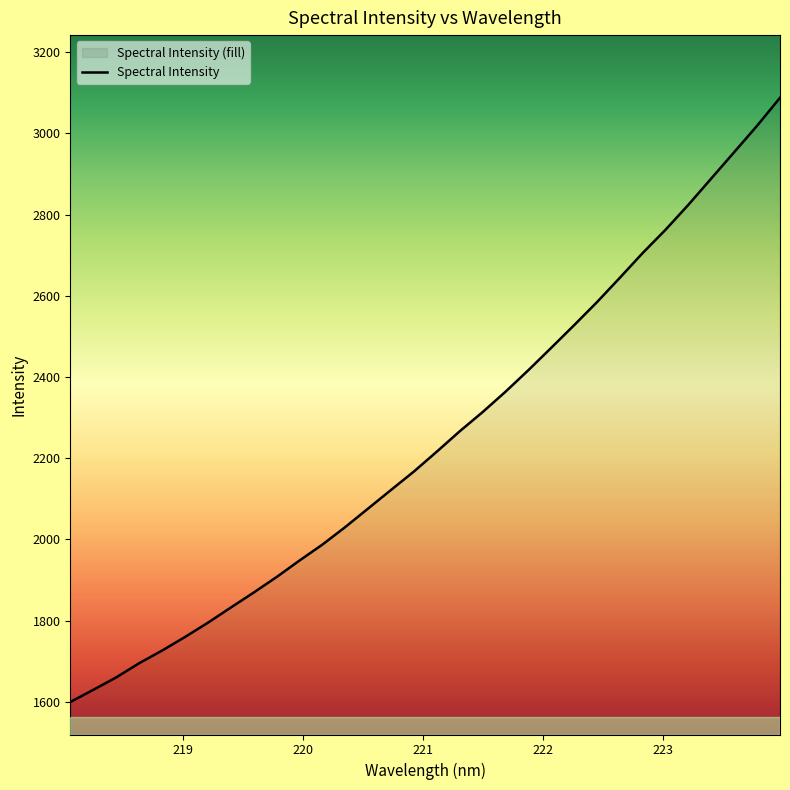

Reading right to left, transcribe all the data shown in this chart.

3087.7	3019.0	2954.1	2889.4	2824.6	2763.1	2705.7	2644.6	2584.6	2527.8	2472.1	2416.9	2363.8	2313.6	2266.4	2216.3	2167.4	2122.0	2076.2	2030.5	1987.2	1948.0	1907.3	1869.1	1832.1	1794.7	1759.6	1726.2	1695.0	1660.1	1629.5	1599.6